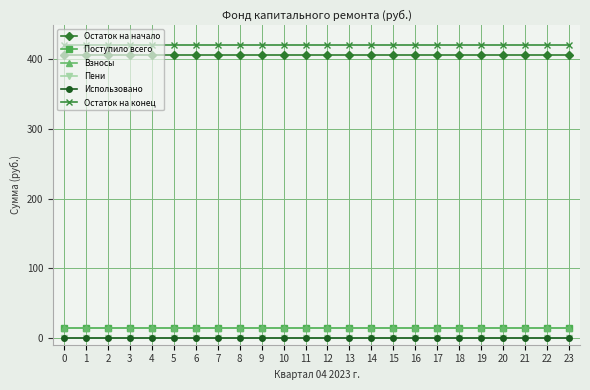

What value does the Остаток на конец series have at 7?

420.4